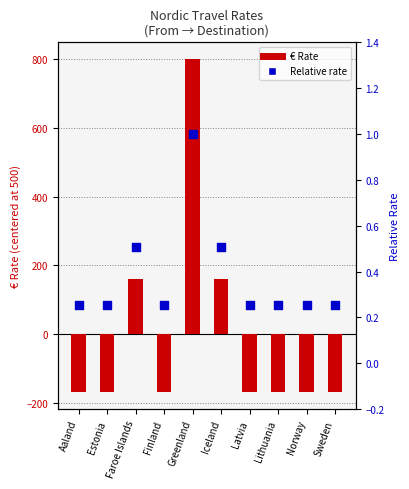

What is the total value across all series at Sweden?

-169.7